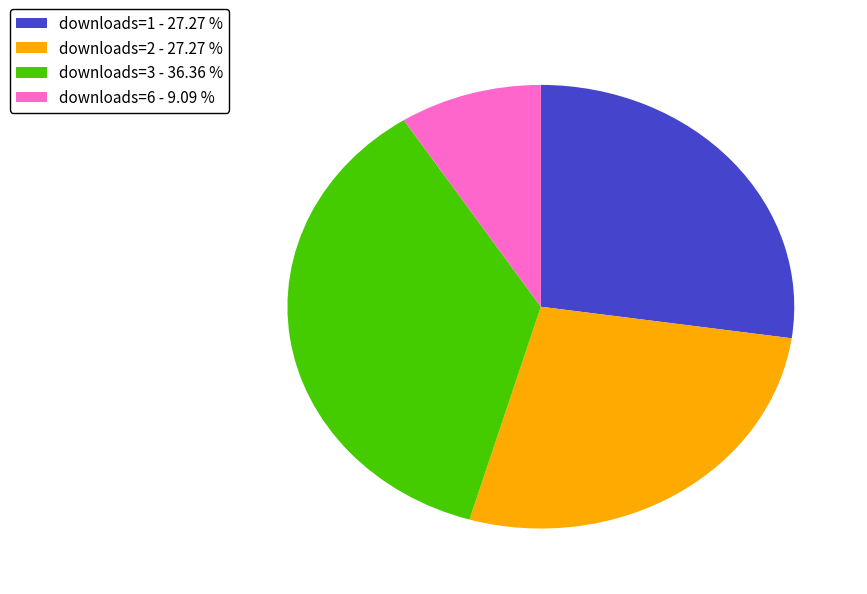

Do downloads=2 - 27.27 % and downloads=1 - 27.27 % together represent more than half of the pie?

Yes